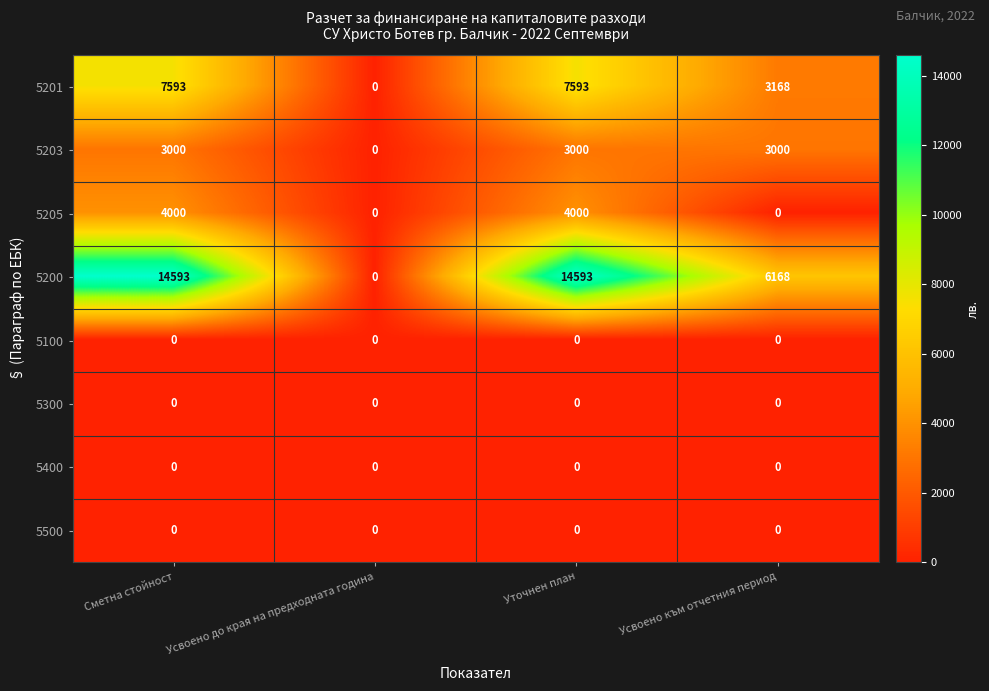

Count the 5201 values in the range 3168 to 7593.

3